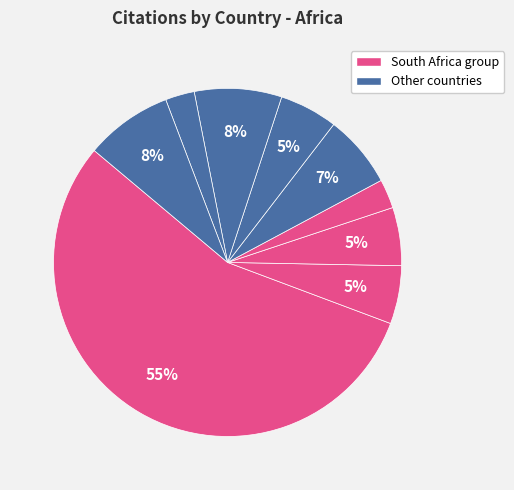

How many segments does this pie chart have?

9